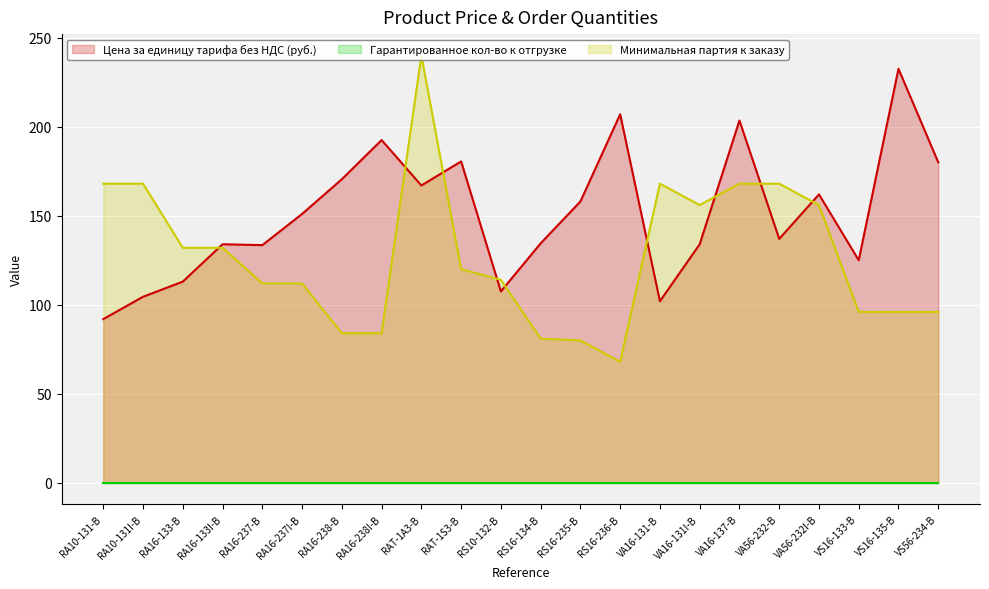

What is the sum of the Цена за единицу тарифа без НДС (руб.) values at VS16-133-B and RS16-134-B?

259.5